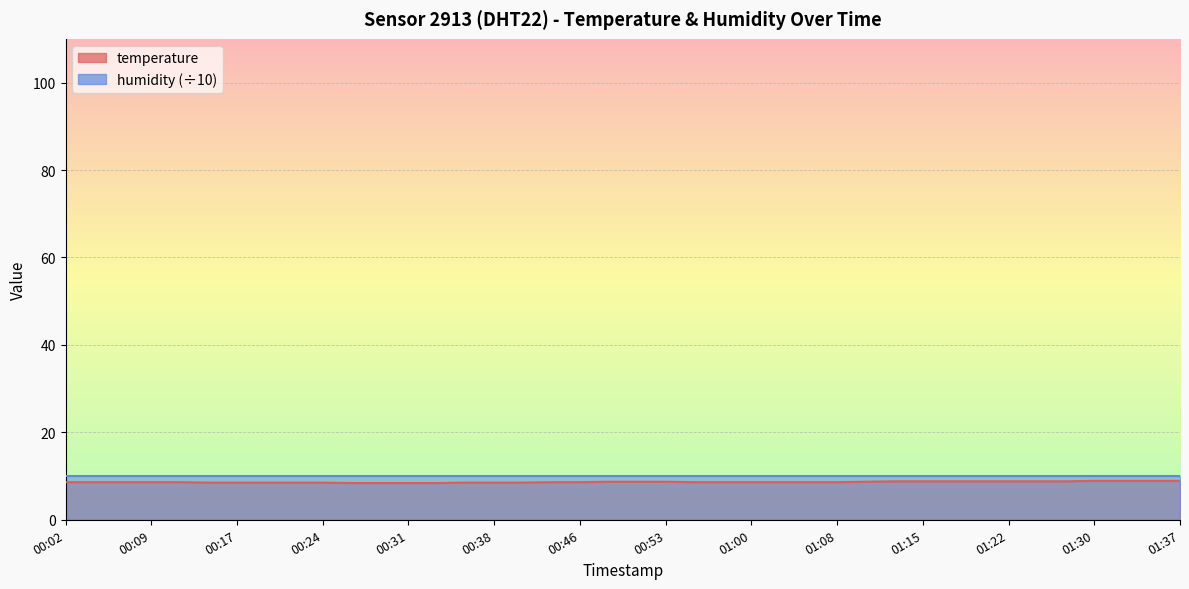

What value does the data have at 01:08?

8.6